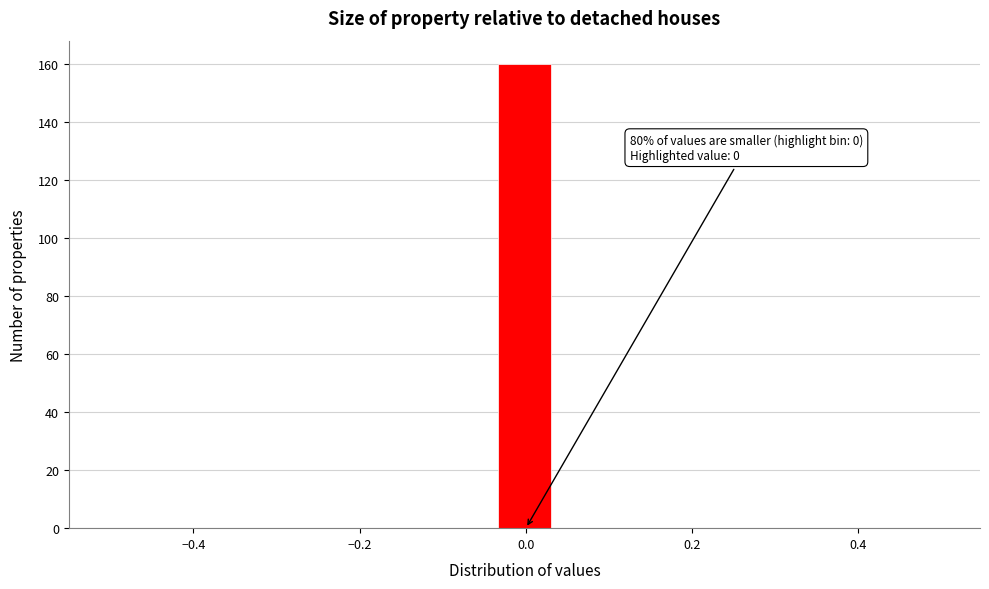

Around what value on the x-axis is the tallest bar? Give the approximate position of its centre, as read against the axis.

0.00